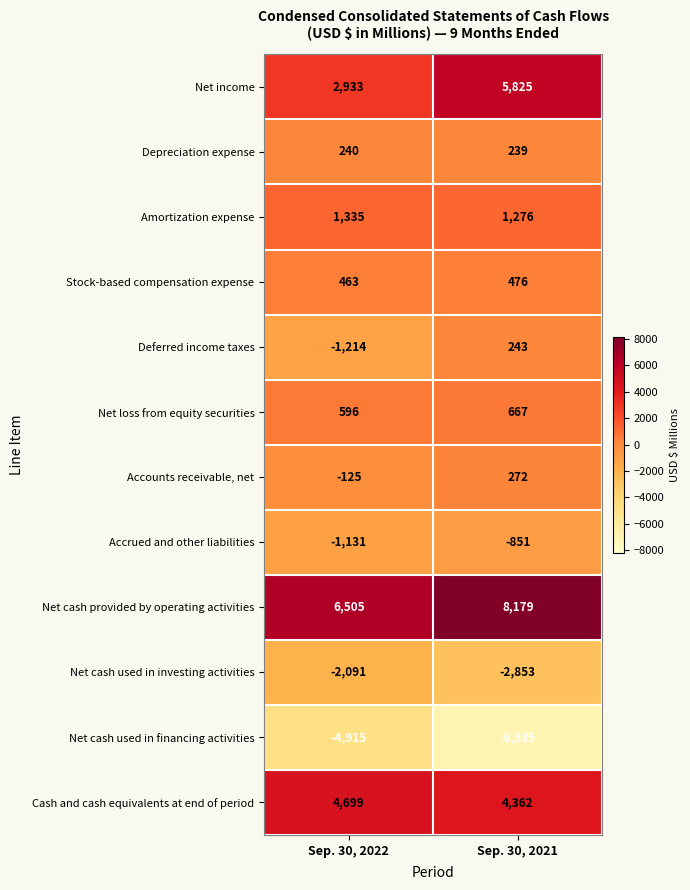

What is the maximum value shown in the chart?

8179